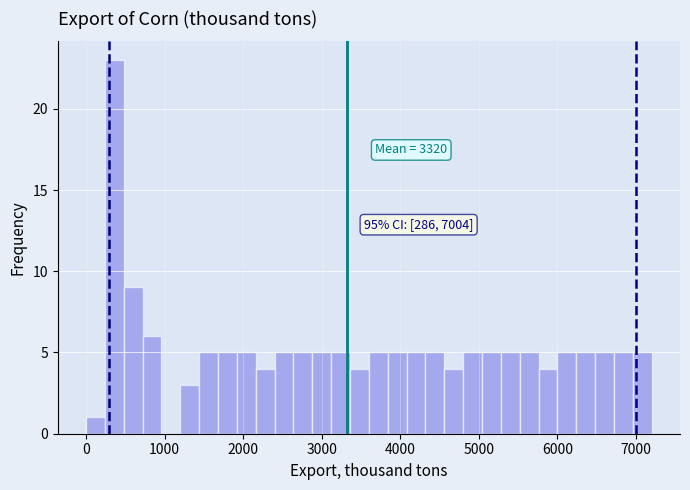

Around what value on the x-axis is the tallest bar? Give the approximate position of its centre, as read against the axis.

400